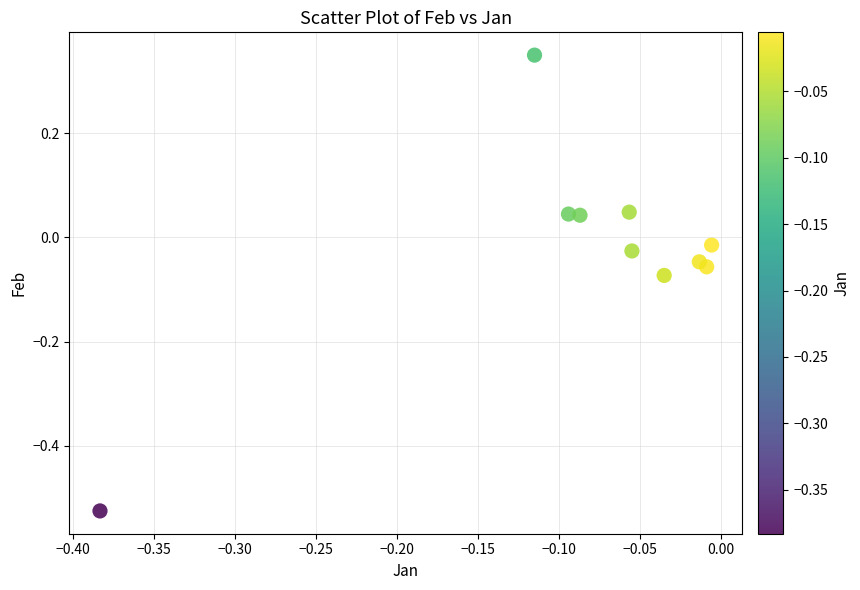

What is the range of X values (max minus min)?

0.4